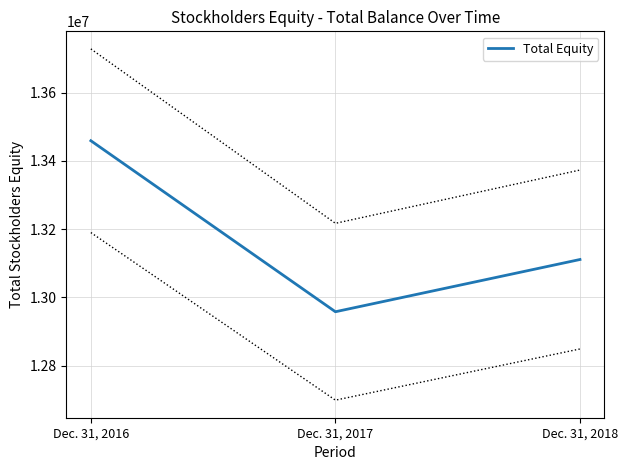

Is it true that the value at Dec. 31, 2018 is 13111030?

True